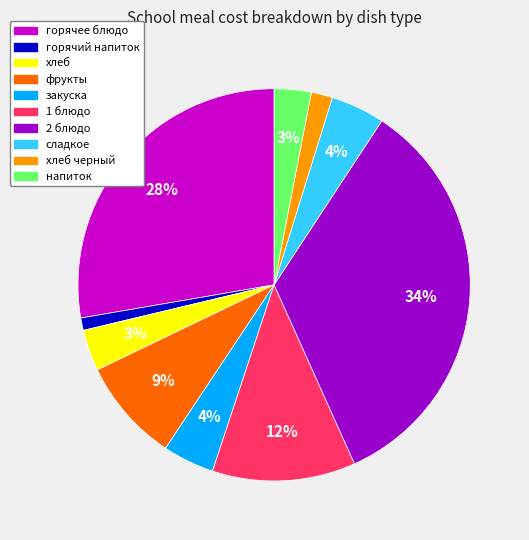

Is there any slice that represents more than half of the pie?

No